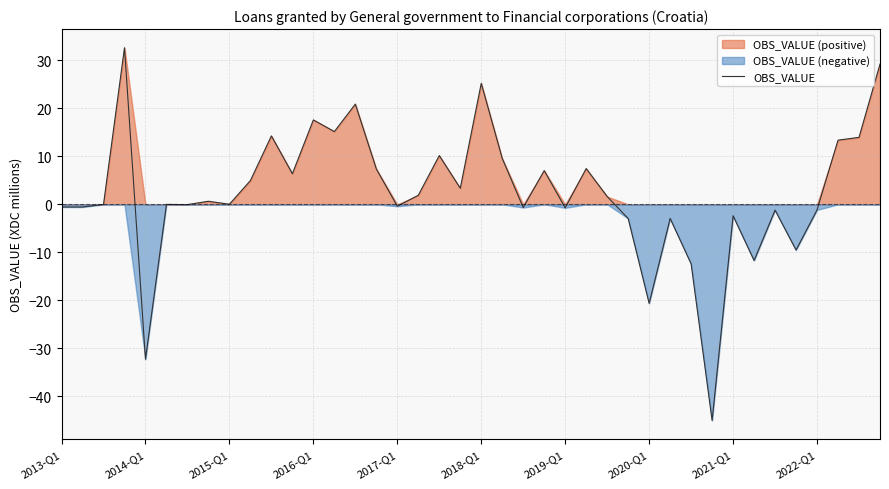

What is the sum of the values at 39 and 38?

43.1